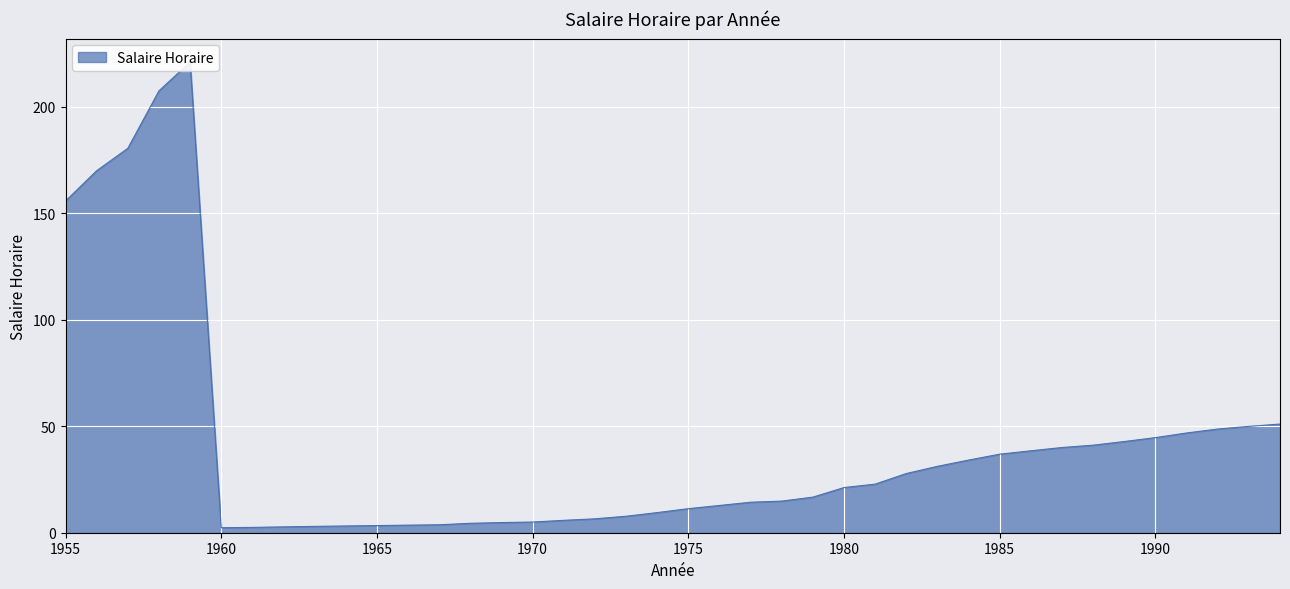

Is it true that the value at 1956 is 170.0?

True